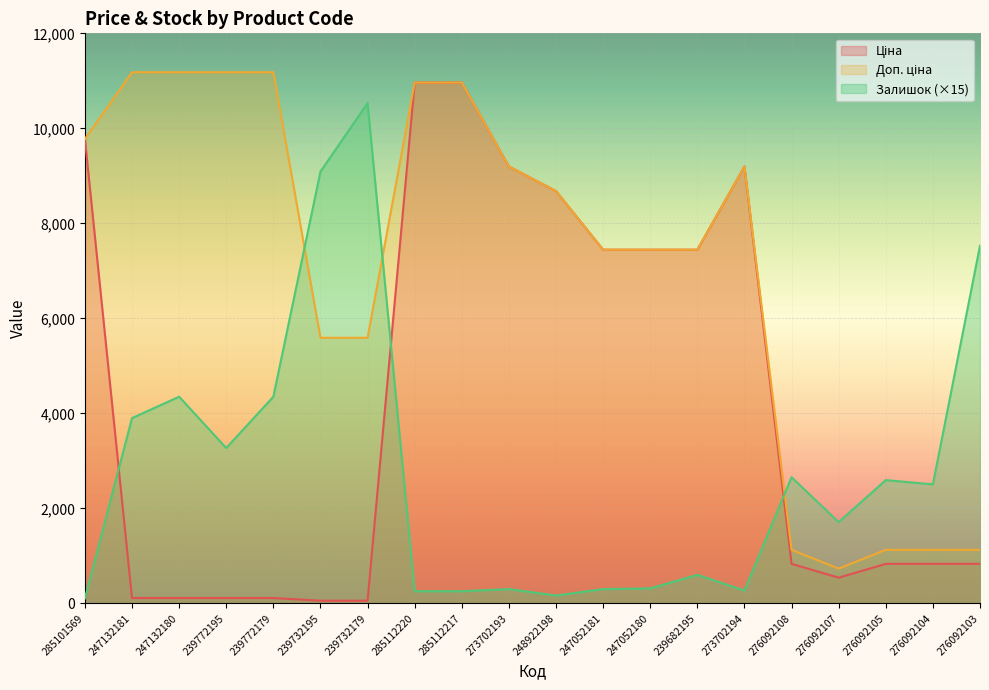

Between 285101569 and 276092103, which series saw the biggest shift?

Ціна